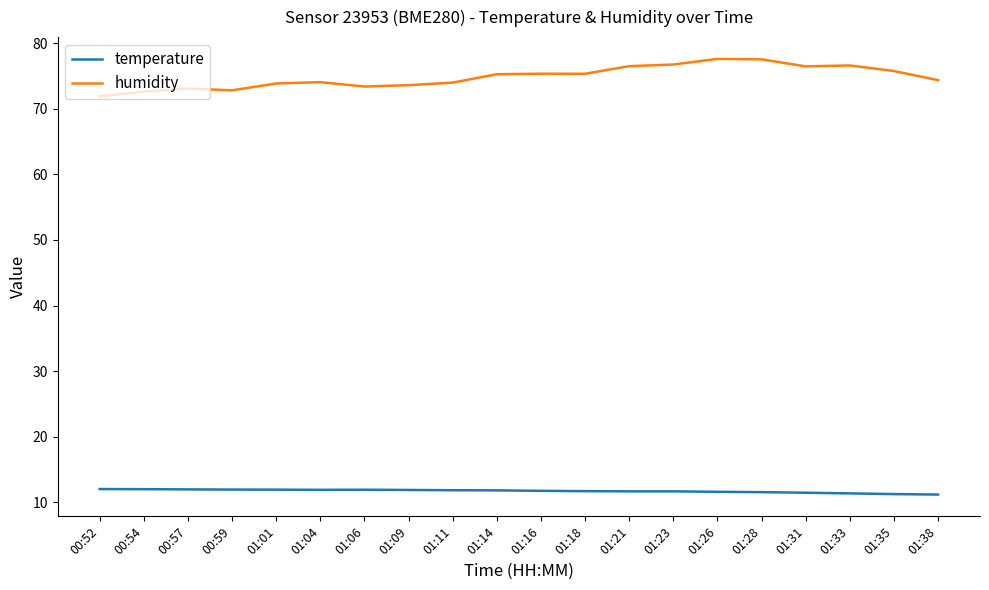

What is the difference between the maximum and minimum values in the humidity series?

5.7